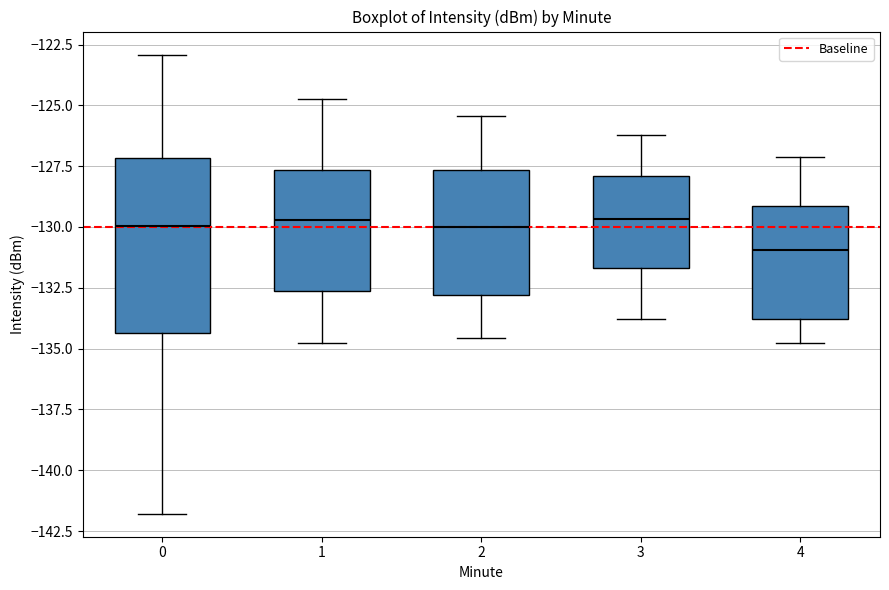

Where does the median line of the box at x = 0 sit on the y-axis? The values are not printed on the chart, so give them approximately, as read against the axis.

-130.0